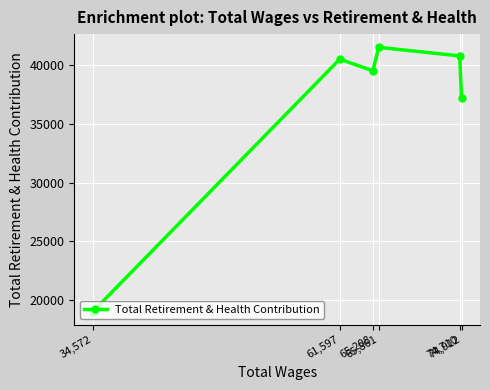

At which category does the chart reach its peak across all series?

65,861